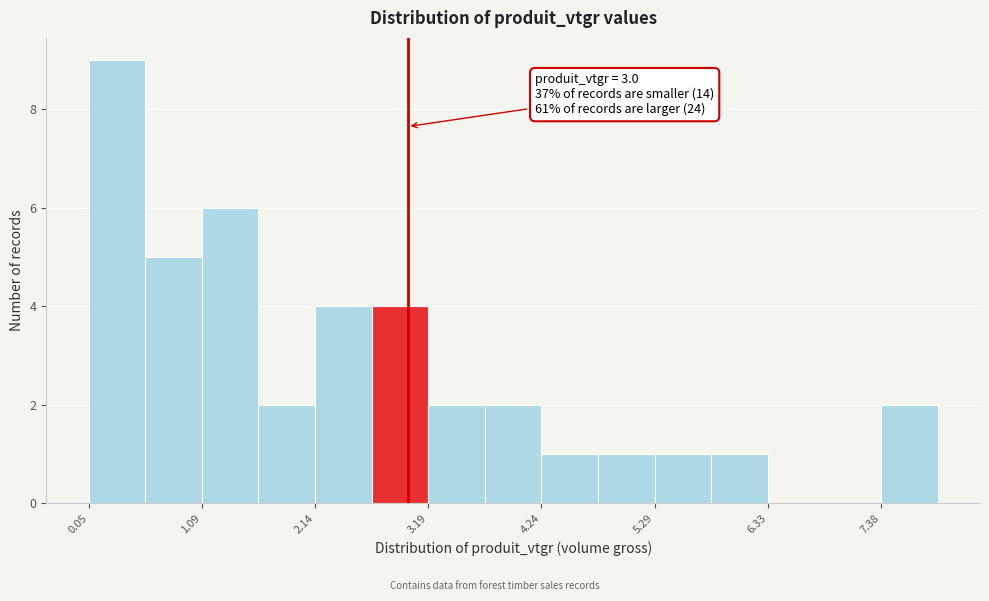

Around what value on the x-axis is the tallest bar? Give the approximate position of its centre, as read against the axis.

0.4